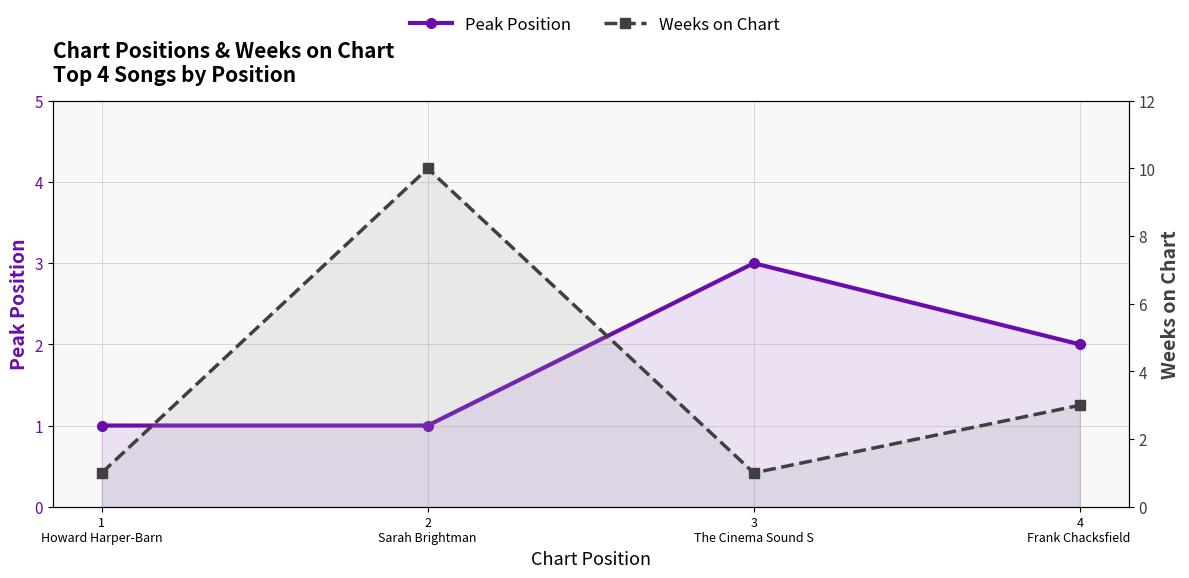

How many data points does each series have?

4